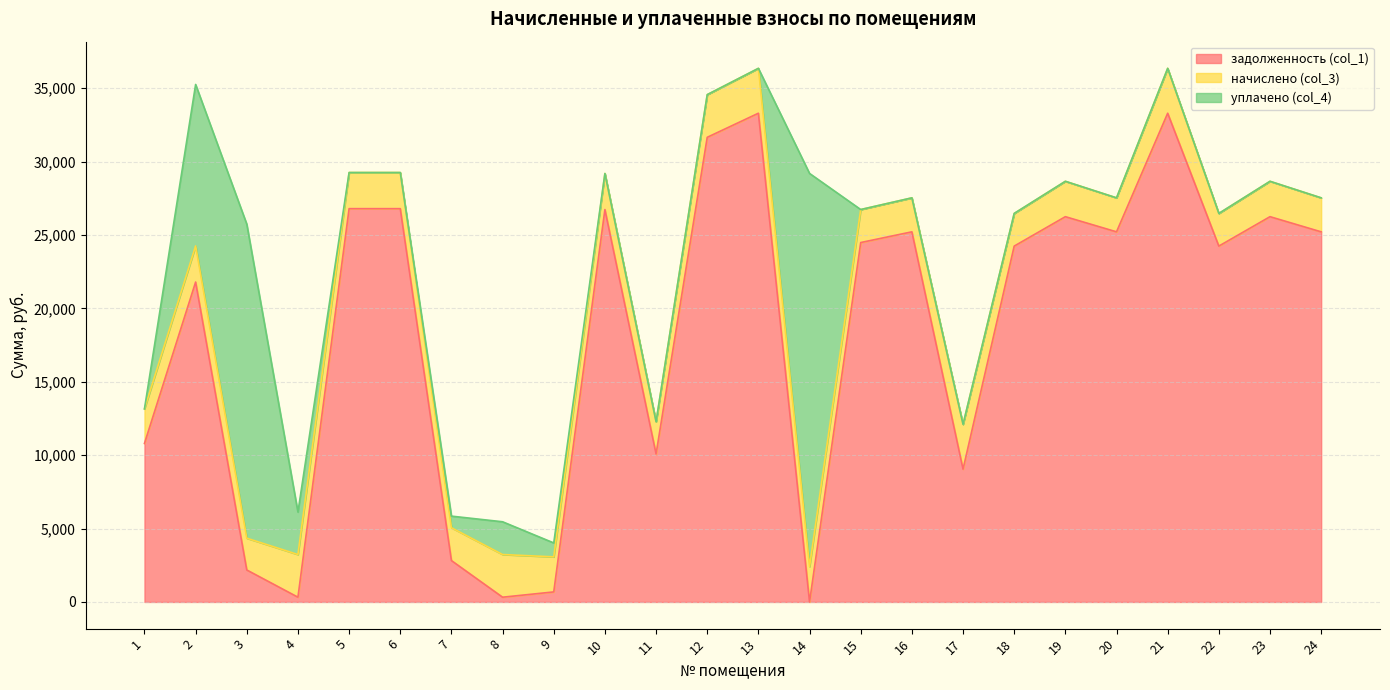

Reading left to right, transcribe all the data shown in this chart.

задолженность (col_1): 10797.1	21793.4	2177.9	323.0	26793.4	26793.4	2819.0	323.0	683.4	26732.6	10081.0	31653.8	33294.2	0.0	24484.7	25213.8	9044.2	24241.8	26246.6	25213.8	33294.2	24241.8	26246.6	25213.8
начислено (col_3): 2354.8	2460.8	2165.0	2907.2	2460.8	2460.8	2237.6	2907.2	2388.2	2455.2	2198.5	2907.2	3057.8	2410.6	2248.7	2315.7	3057.8	2226.4	2410.6	2315.7	3057.8	2226.4	2410.6	2315.7
уплачено (col_4): 0.0	11000.0	21395.4	2892.6	0.0	0.0	790.1	2232.0	948.8	0.0	0.0	0.0	0.0	26782.3	0.0	0.0	0.0	0.0	0.0	0.0	0.0	0.0	0.0	0.0